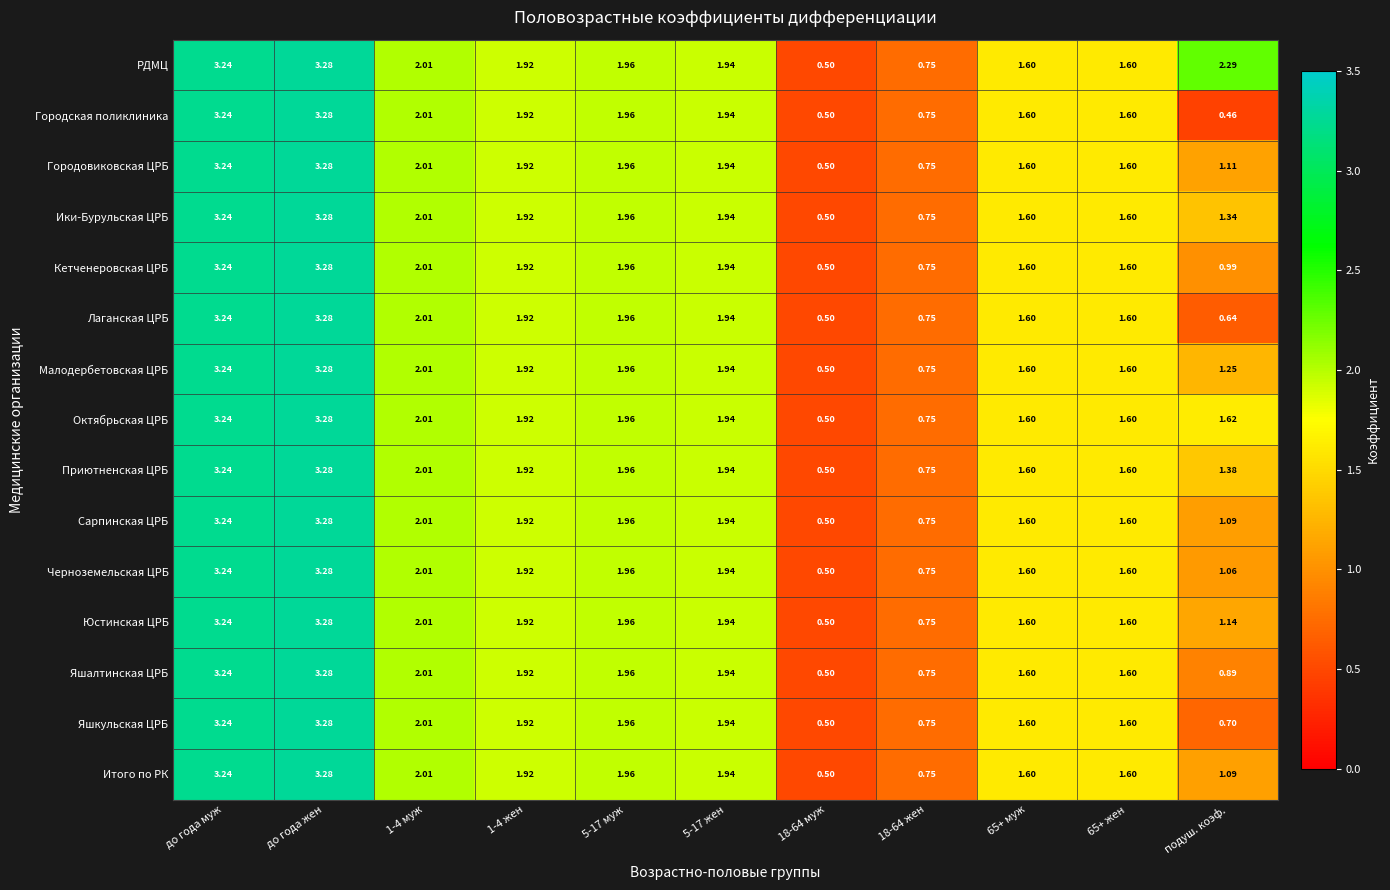

Which series has the largest total across all categories?

РДМЦ